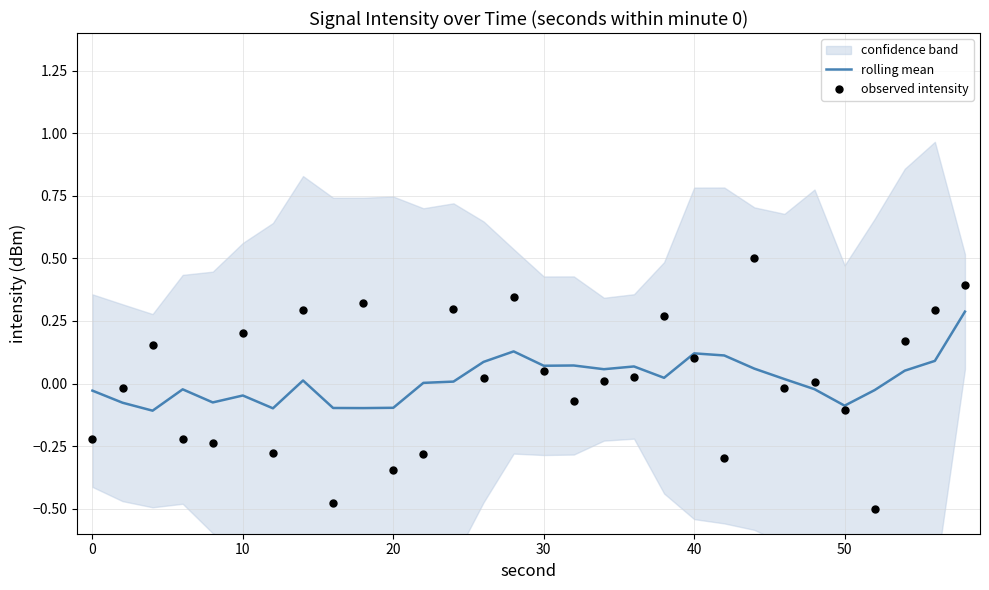

At how many categories does at least one series exceed 0?

21